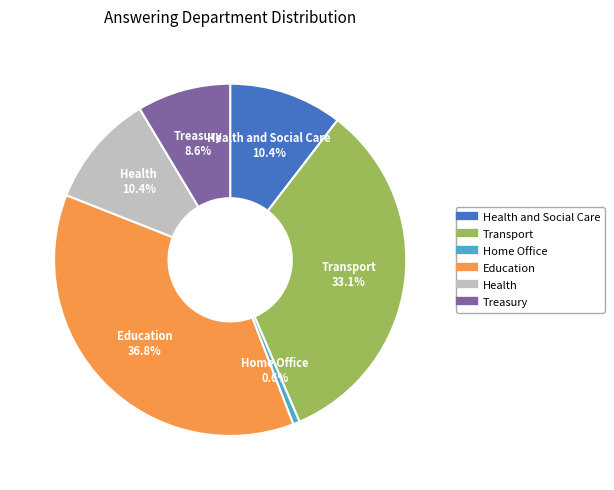

How many slices are in this pie chart?

6